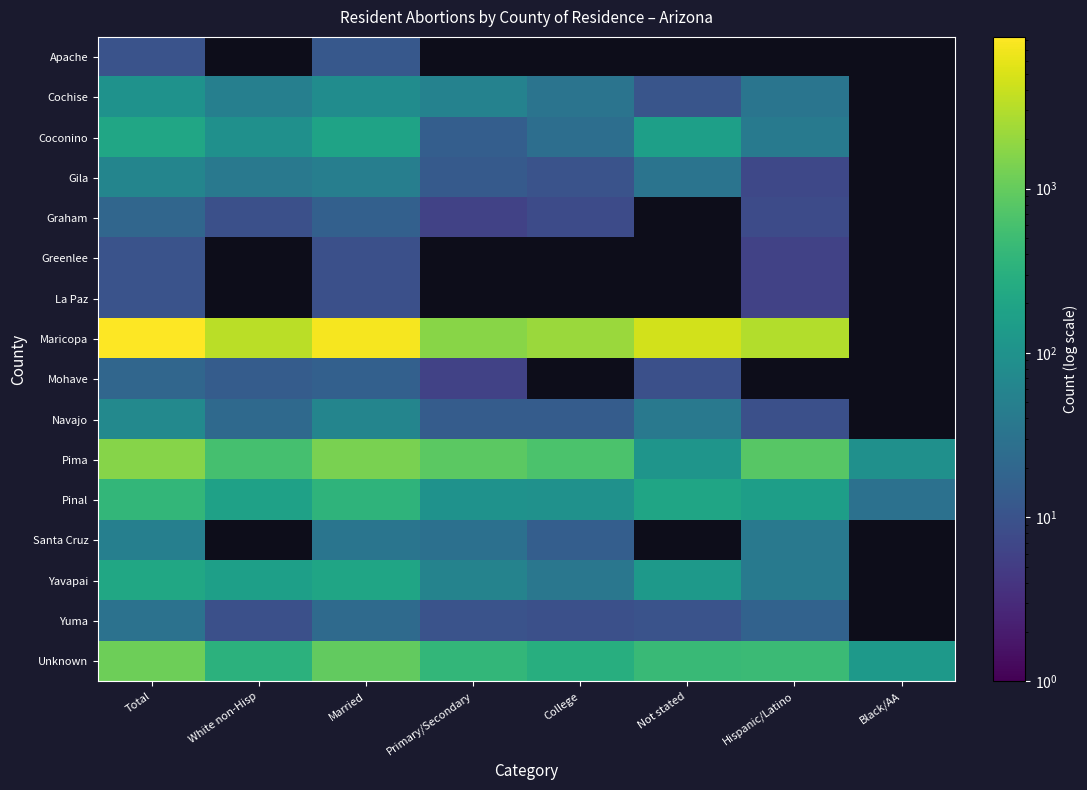

Is it true that Gila equals 38.0 at White non-Hisp?

True